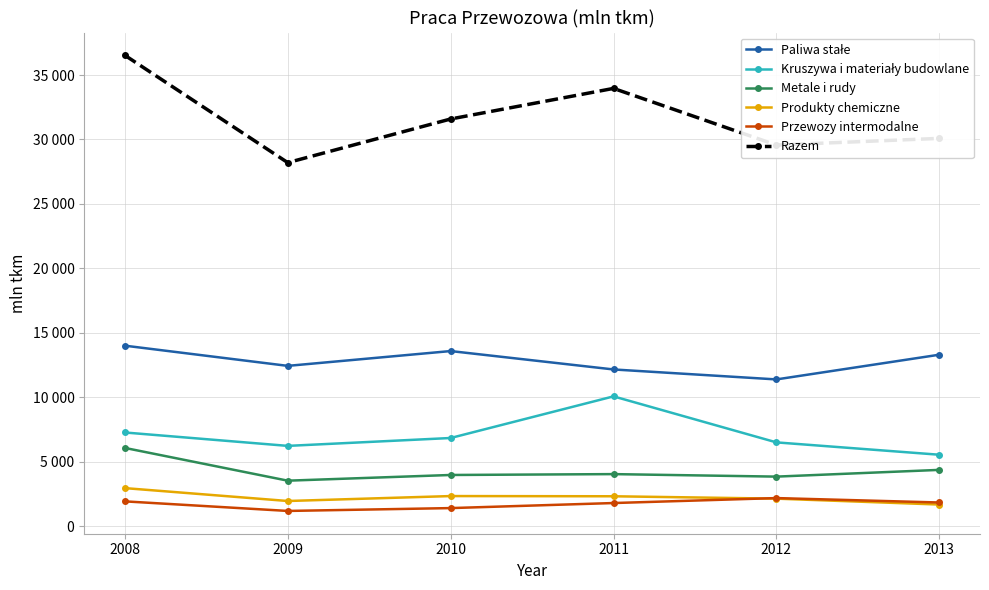

What is the average value of the Przewozy intermodalne series?

1718.4